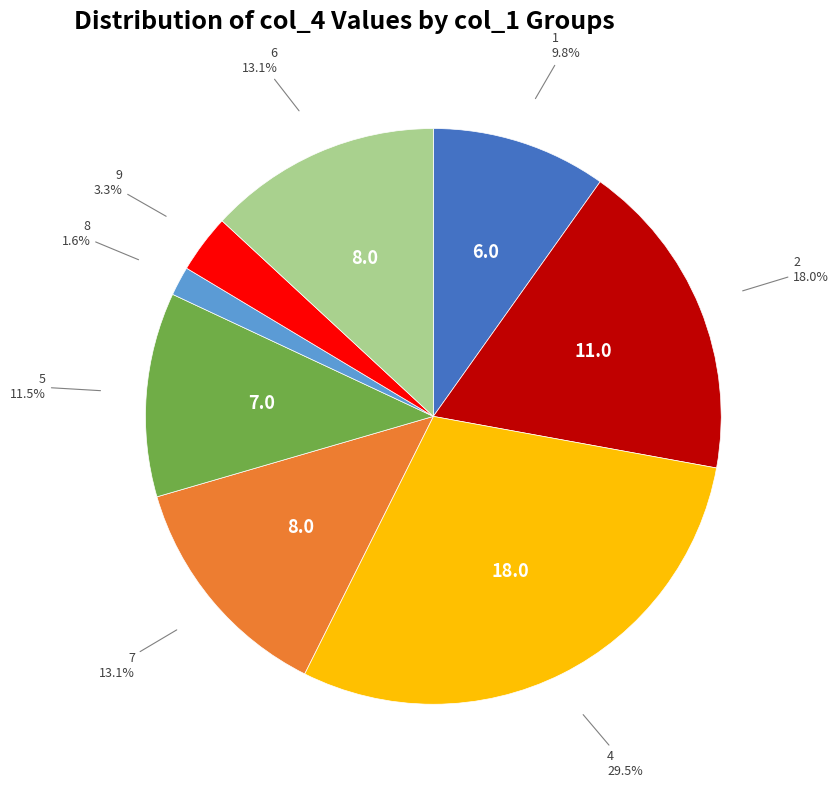

To the nearest percent, what is the difference between the largest and smallest slice percentages?

28%